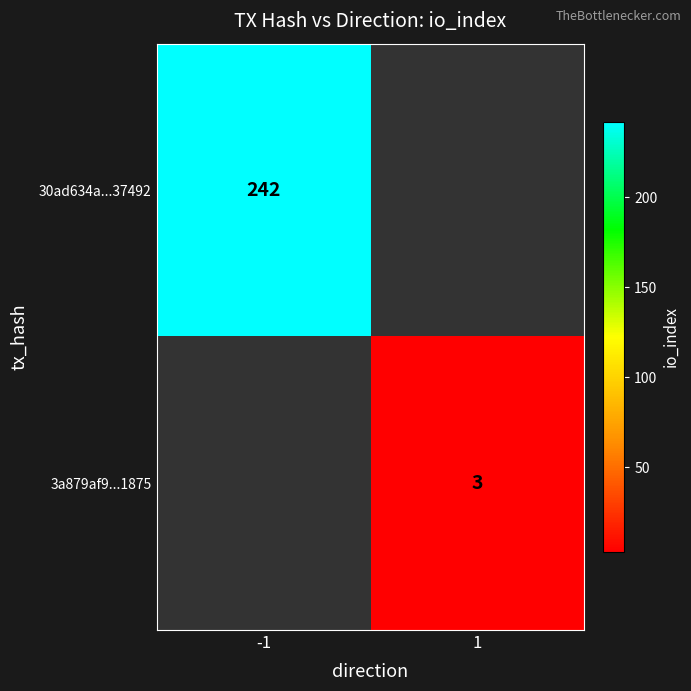

Count the number of categories in the chart.

2